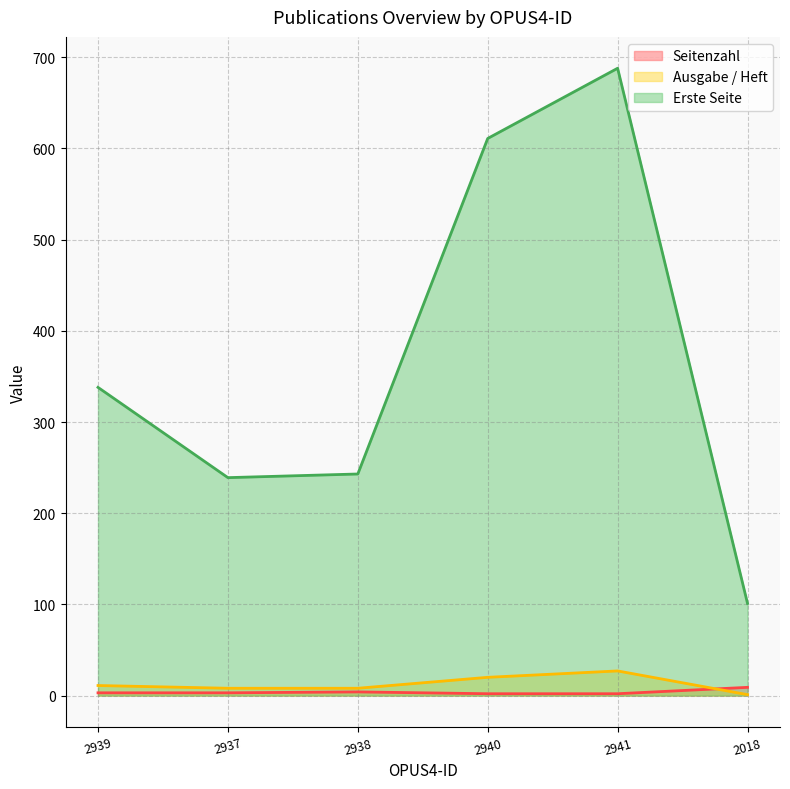

At 2940, list the series in order from smallest to largest.

Seitenzahl, Ausgabe / Heft, Erste Seite